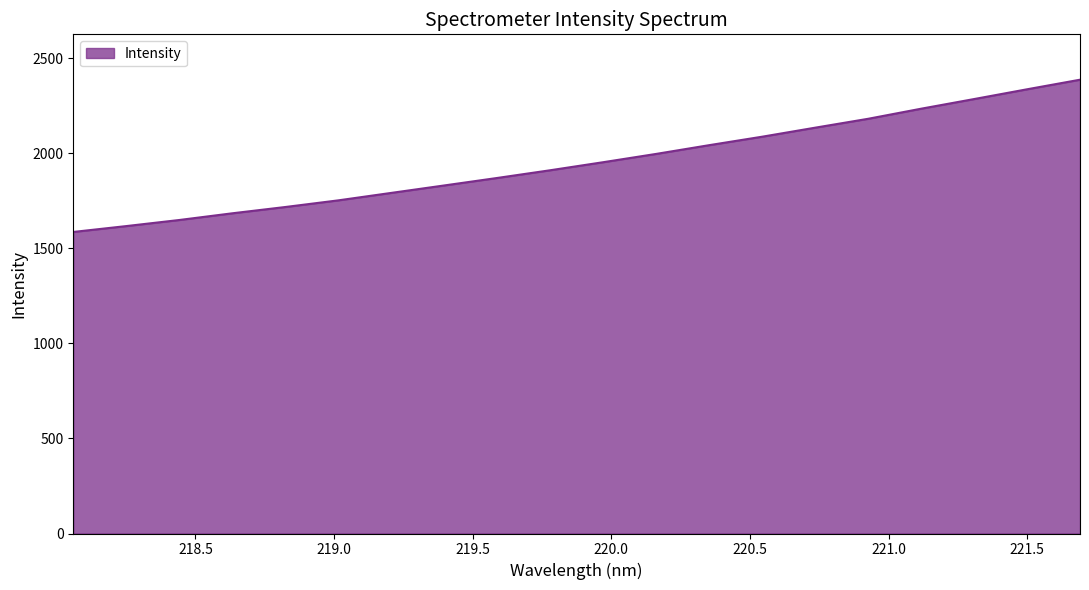

True or false: there are more than 2 points higher than both neighbors.

False